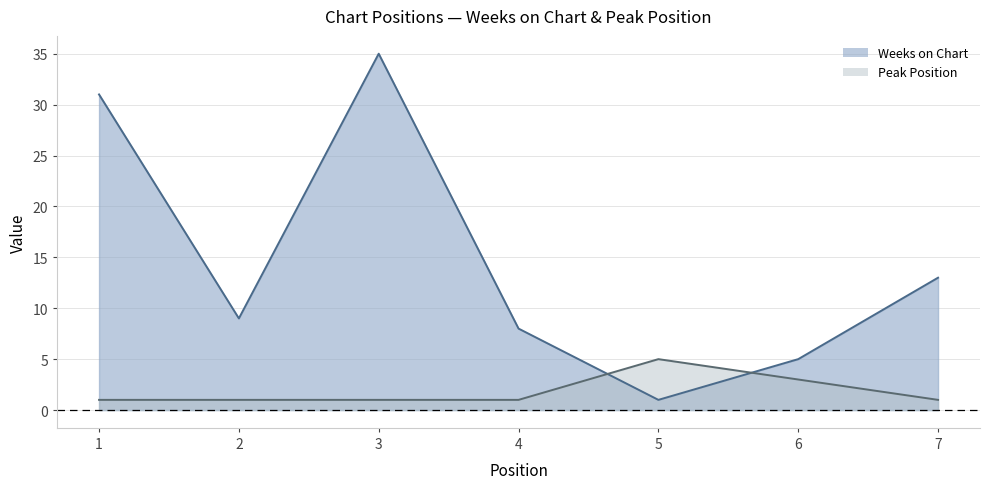

What is the lowest value of the Weeks on Chart series?

1